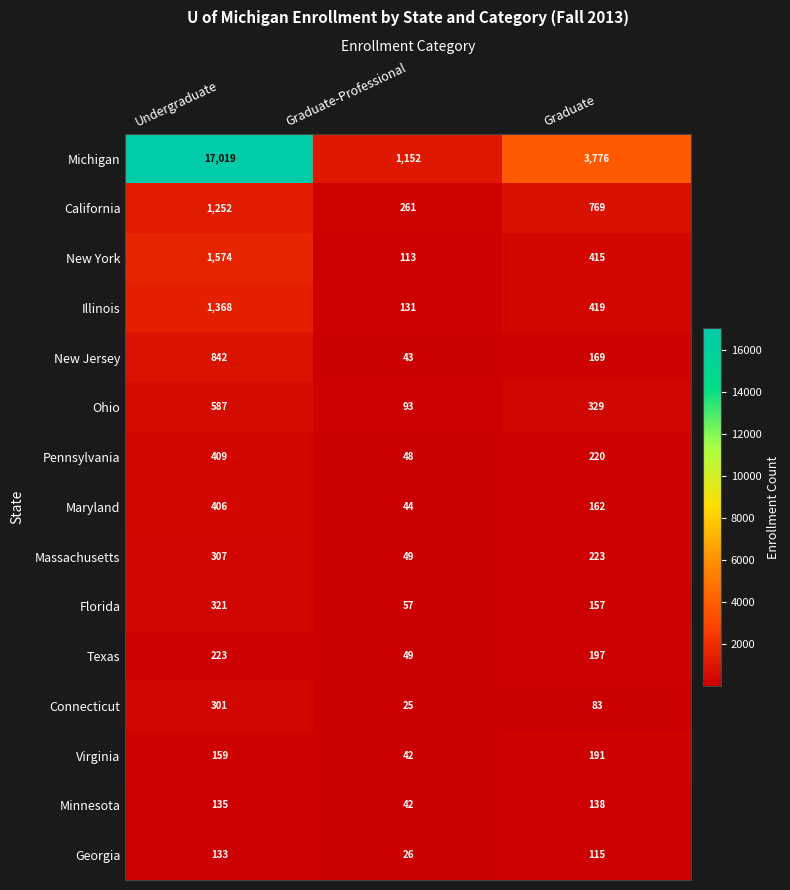

Which series has the largest total across all categories?

Michigan